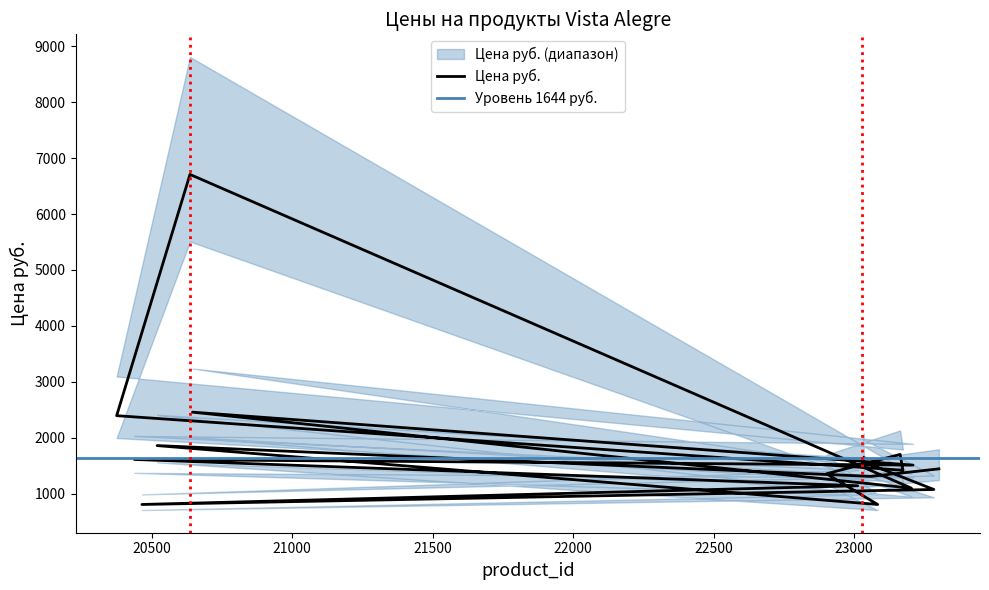

How many interior local valleys (lower than both neighbors) does the data have?

6